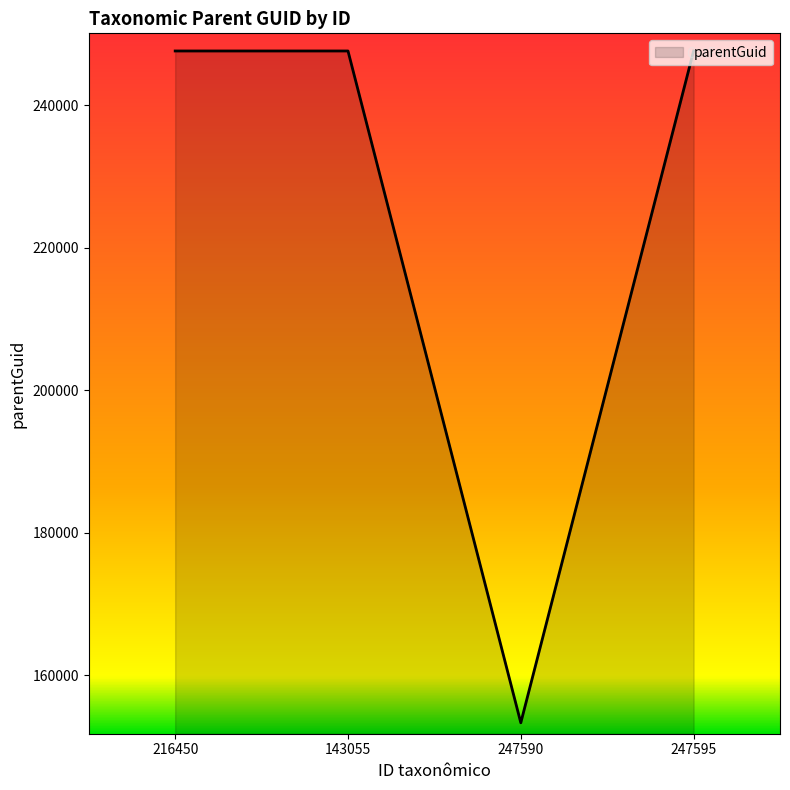

What is the difference between the maximum and minimum values?

94259